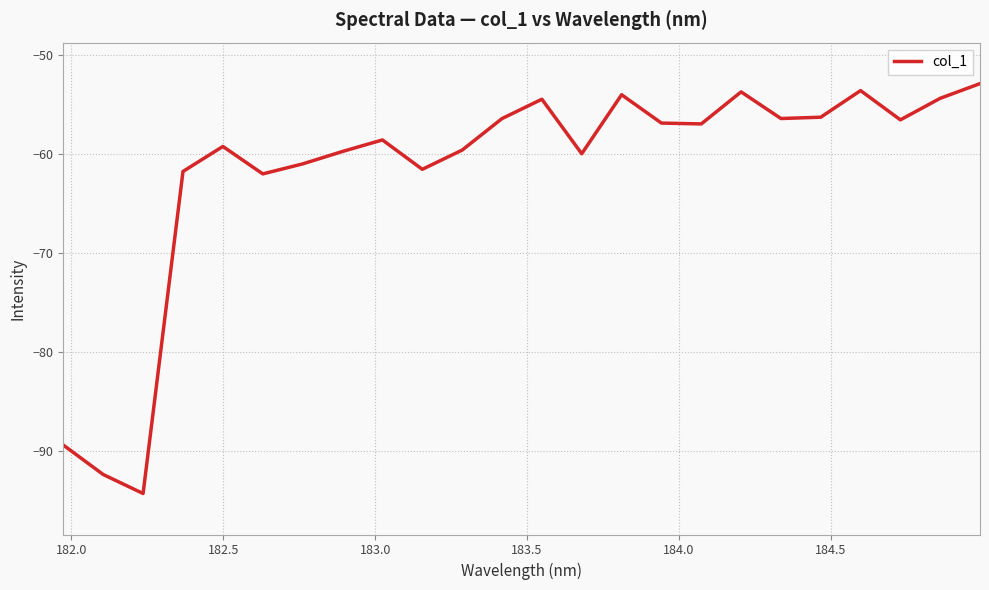

What is the greatest value displayed?

-52.9